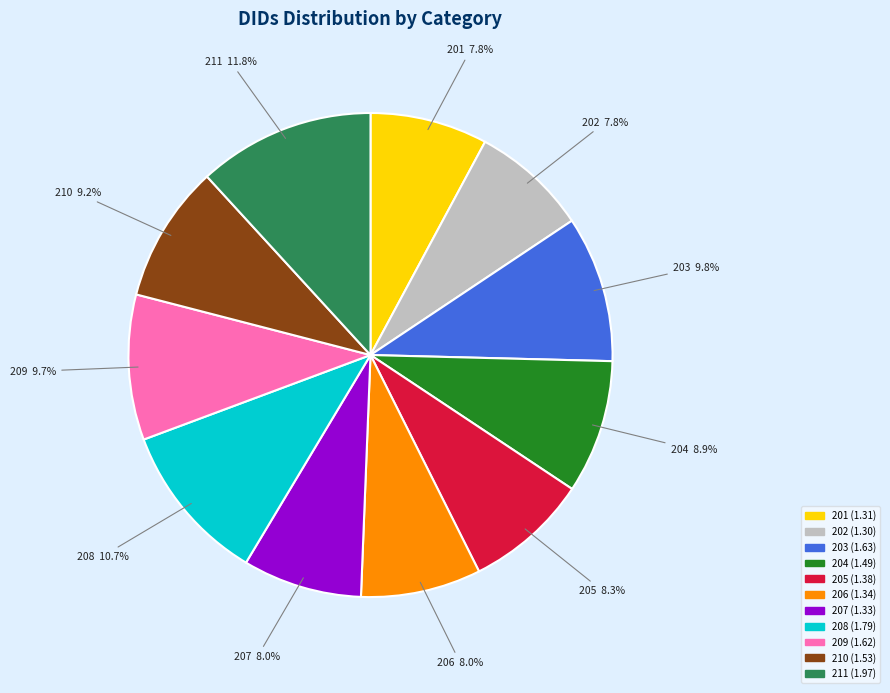

Count the number of slices in the pie.

11